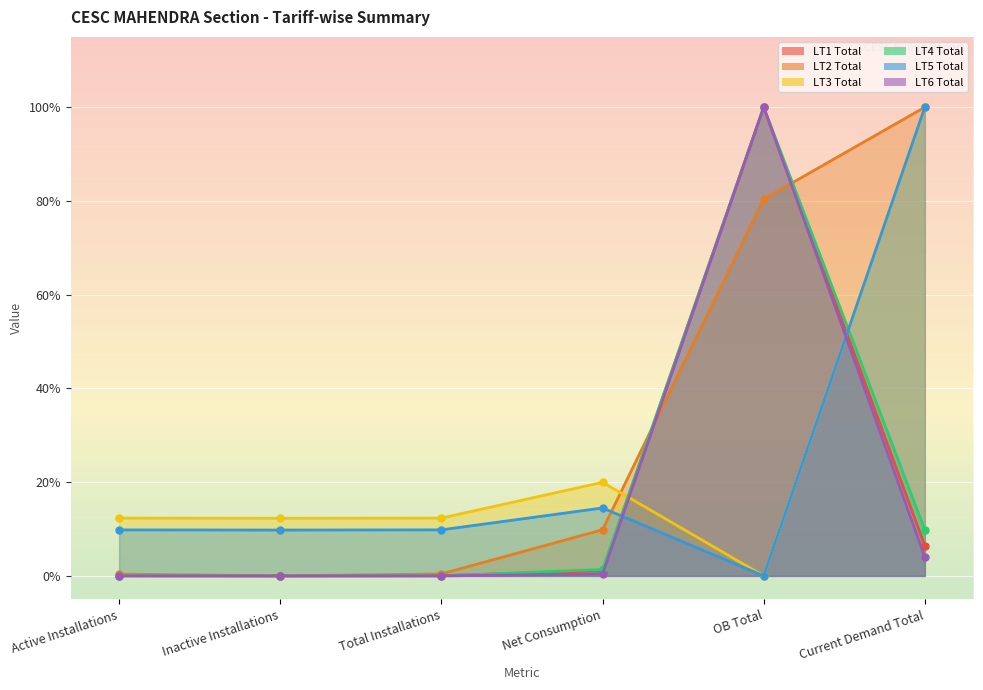

What is the difference between the LT2 Total values at OB Total and Net Consumption?

70.5